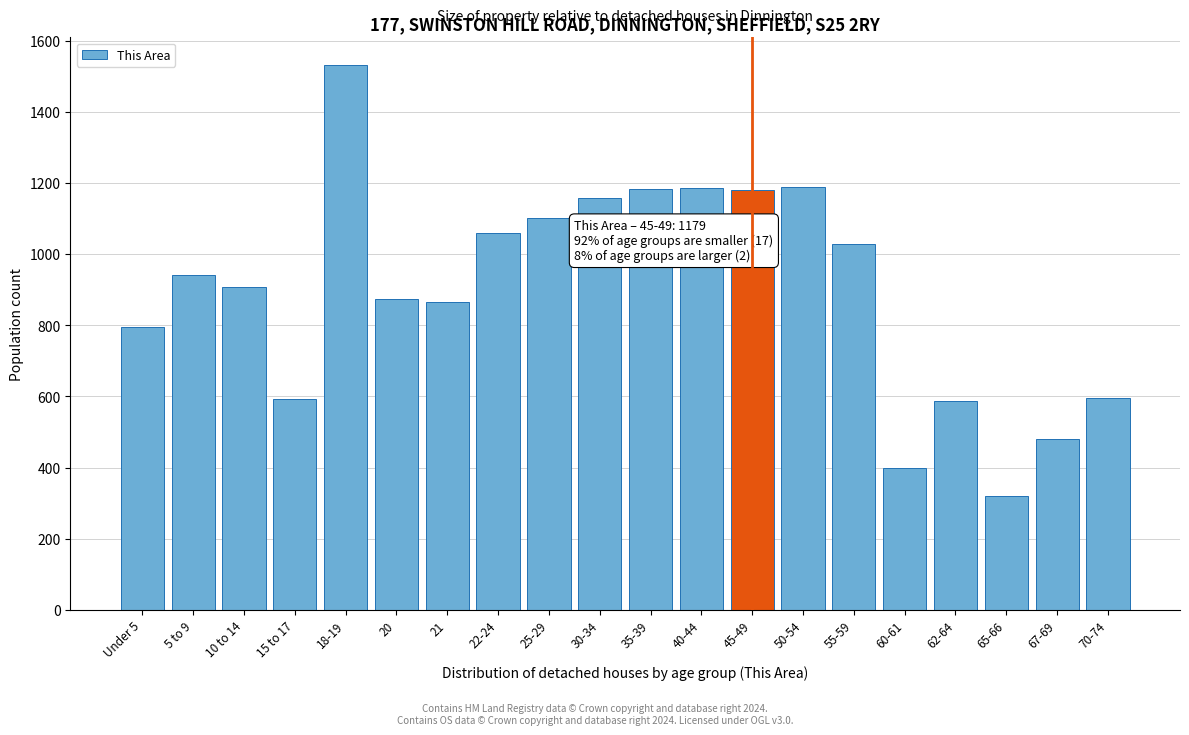

Is it true that the value at 45-49 is 2046?

False